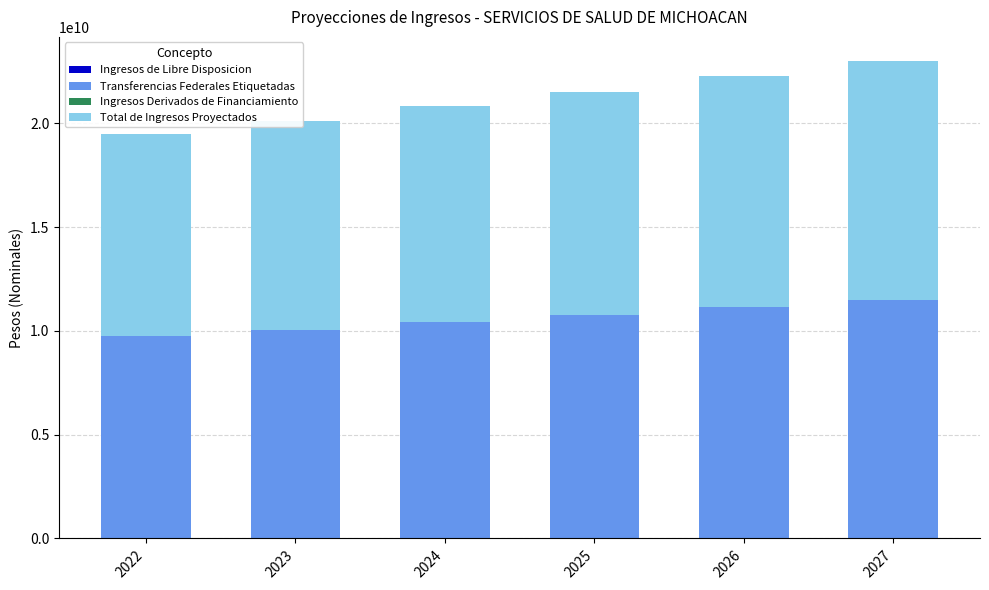

Are the bars horizontal?

No